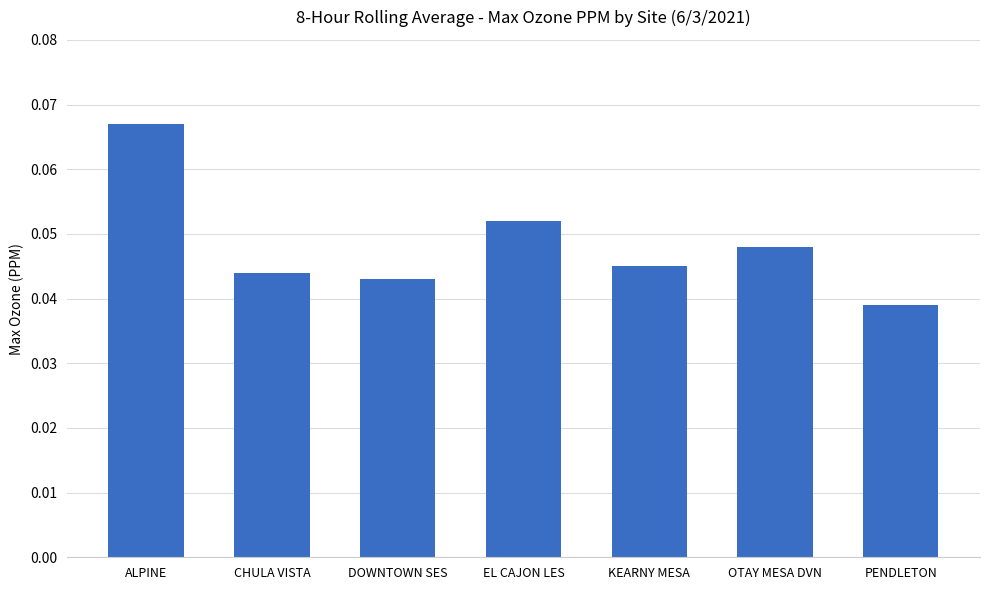

How many bars are there in total?

7